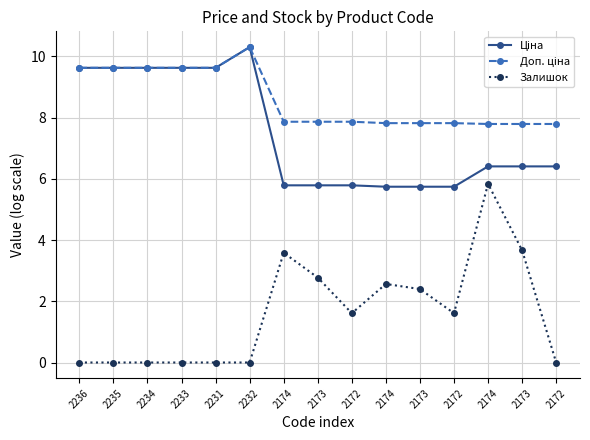

List the labels in order of Ціна value, smallest first.

2174, 2173, 2172, 2174, 2173, 2172, 2174, 2173, 2172, 2236, 2235, 2234, 2233, 2231, 2232